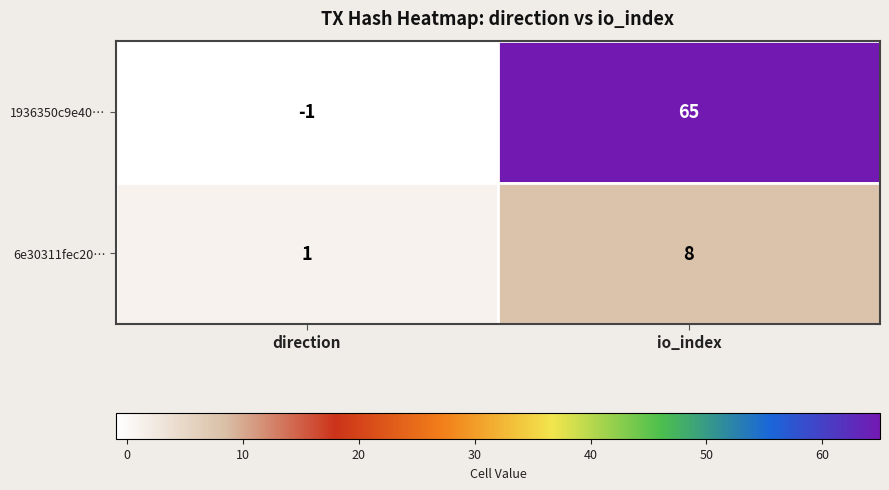

Which label corresponds to the smallest value in the chart?

direction